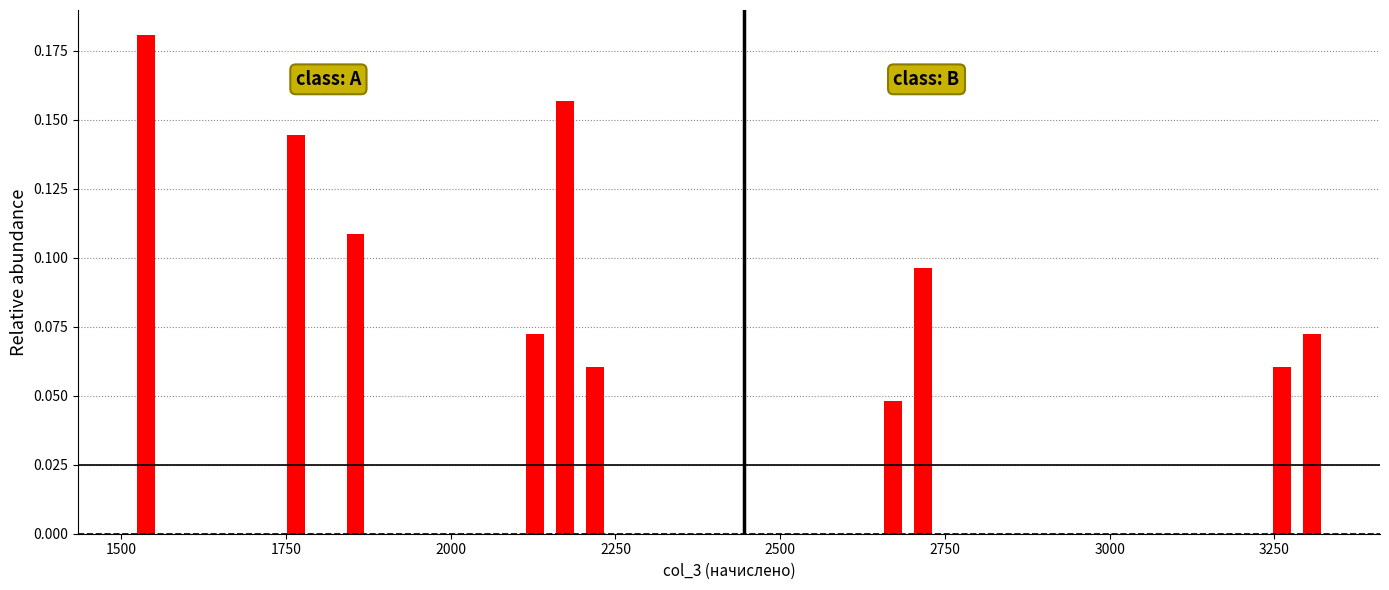

Read against the x-axis, roughly where is the centre of the tallest bar?

1550